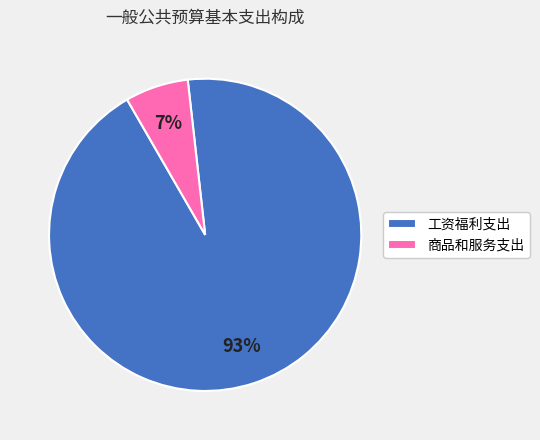

Between 工资福利支出 and 商品和服务支出, which is larger?

工资福利支出